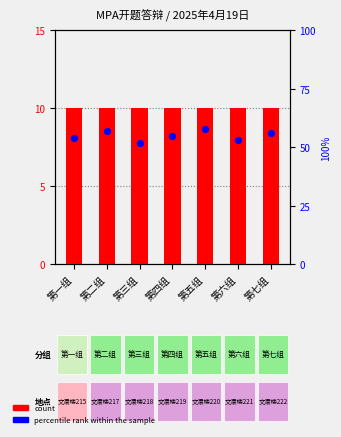

Which series reaches the maximum Y coordinate?

percentile rank within the sample